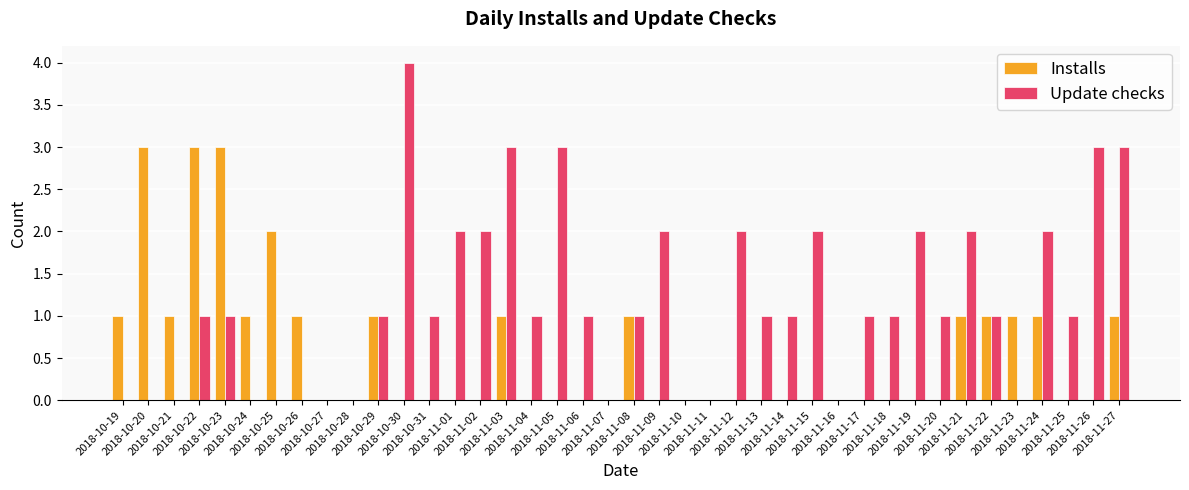

Which series has the widest spread of values?

Update checks